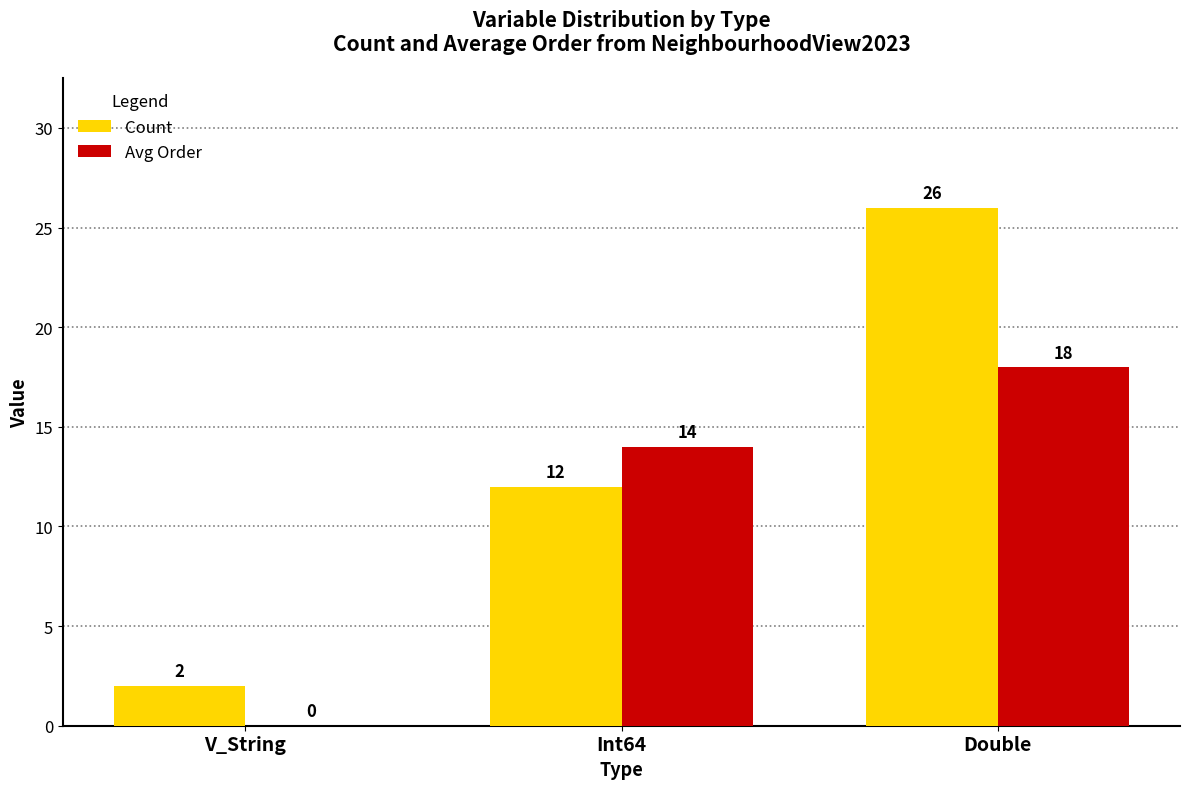

Where is Avg Order nearest to the value 9?

Int64